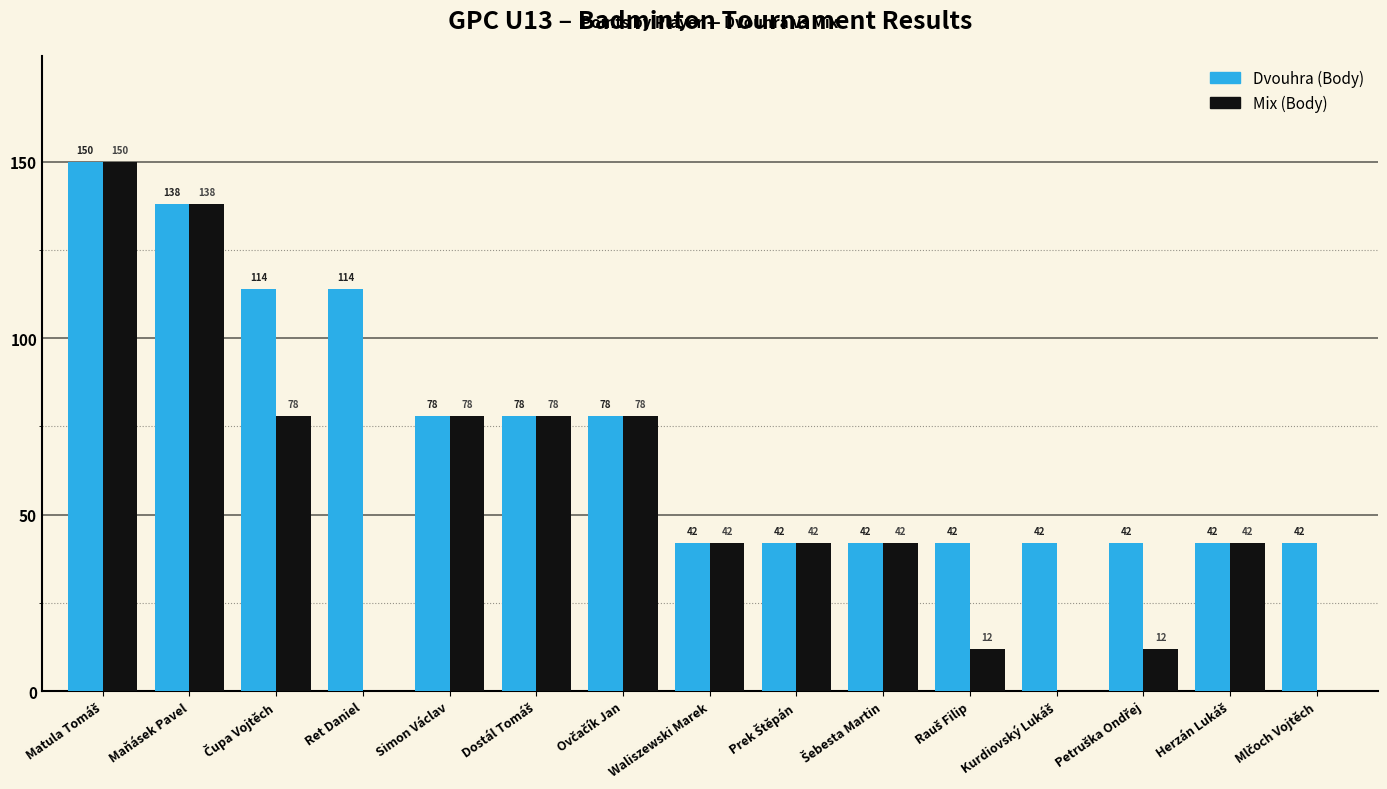

What is the sum of all Mix (Body) values?

792